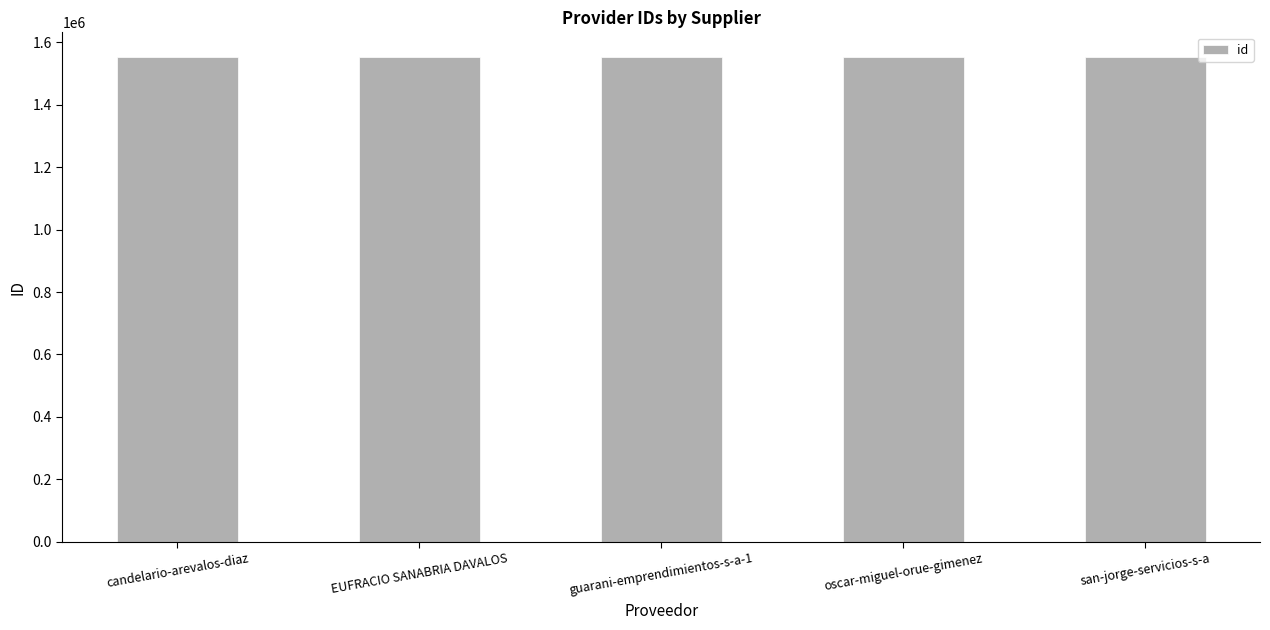

What position from the right is guarani-emprendimientos-s-a-1?

3